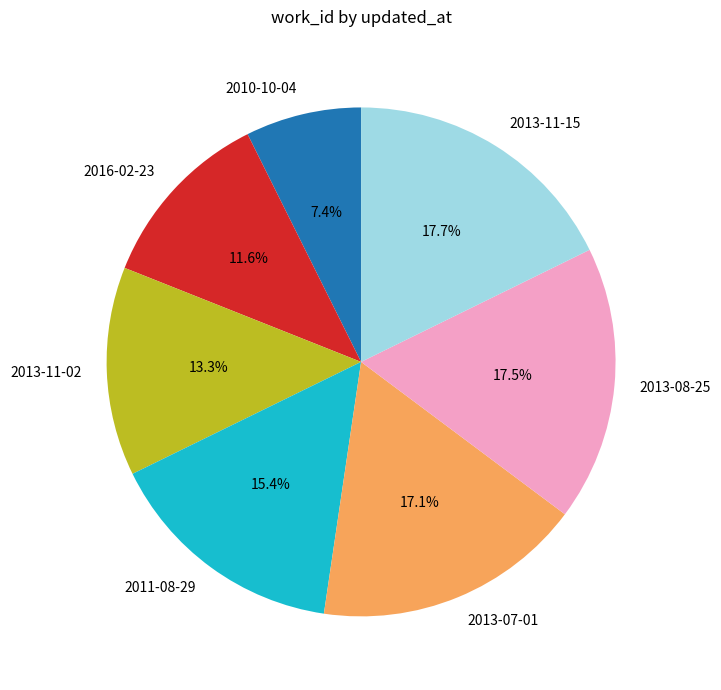

To the nearest percent, what is the difference between the 2016-02-23 and 2011-08-29 slice percentages?

4%